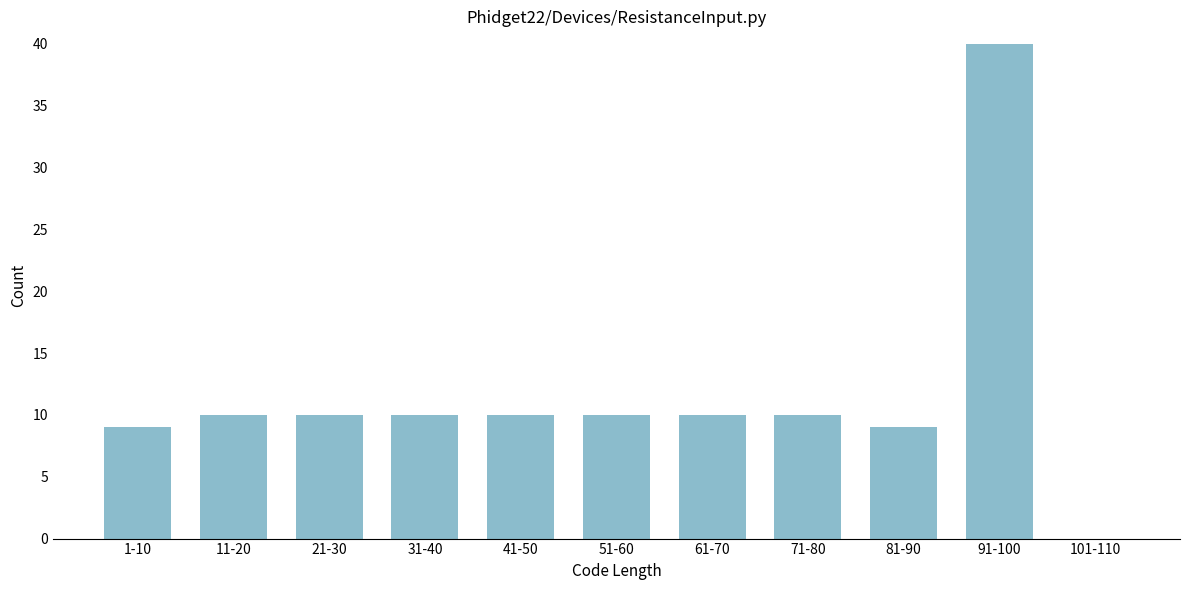

Reading left to right, what are all the values shown in this chart?

1-10=9	11-20=10	21-30=10	31-40=10	41-50=10	51-60=10	61-70=10	71-80=10	81-90=9	91-100=40	101-110=0